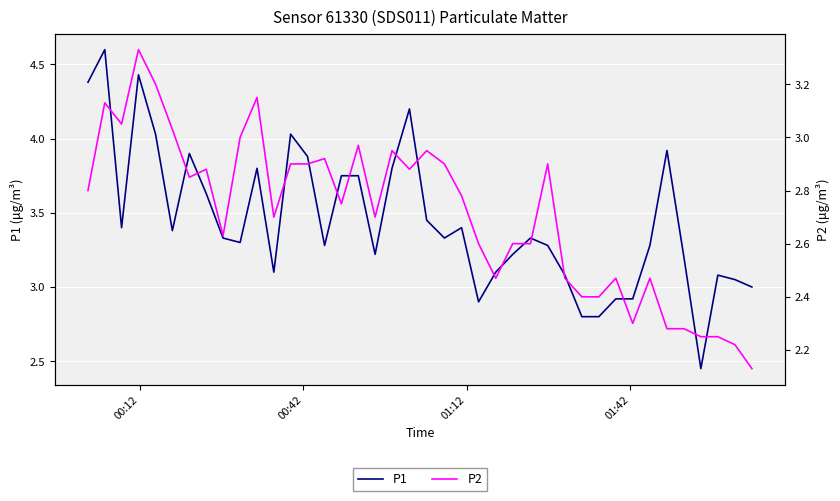

How many data points does each series have?

40